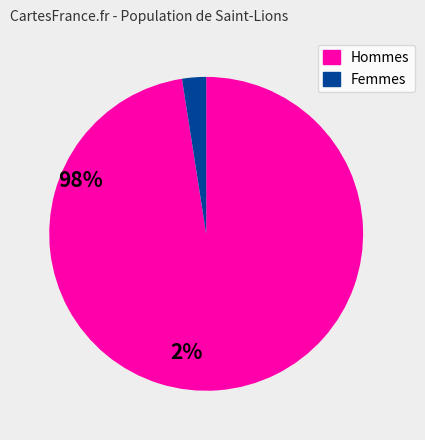

Is there a majority slice in this chart?

Yes